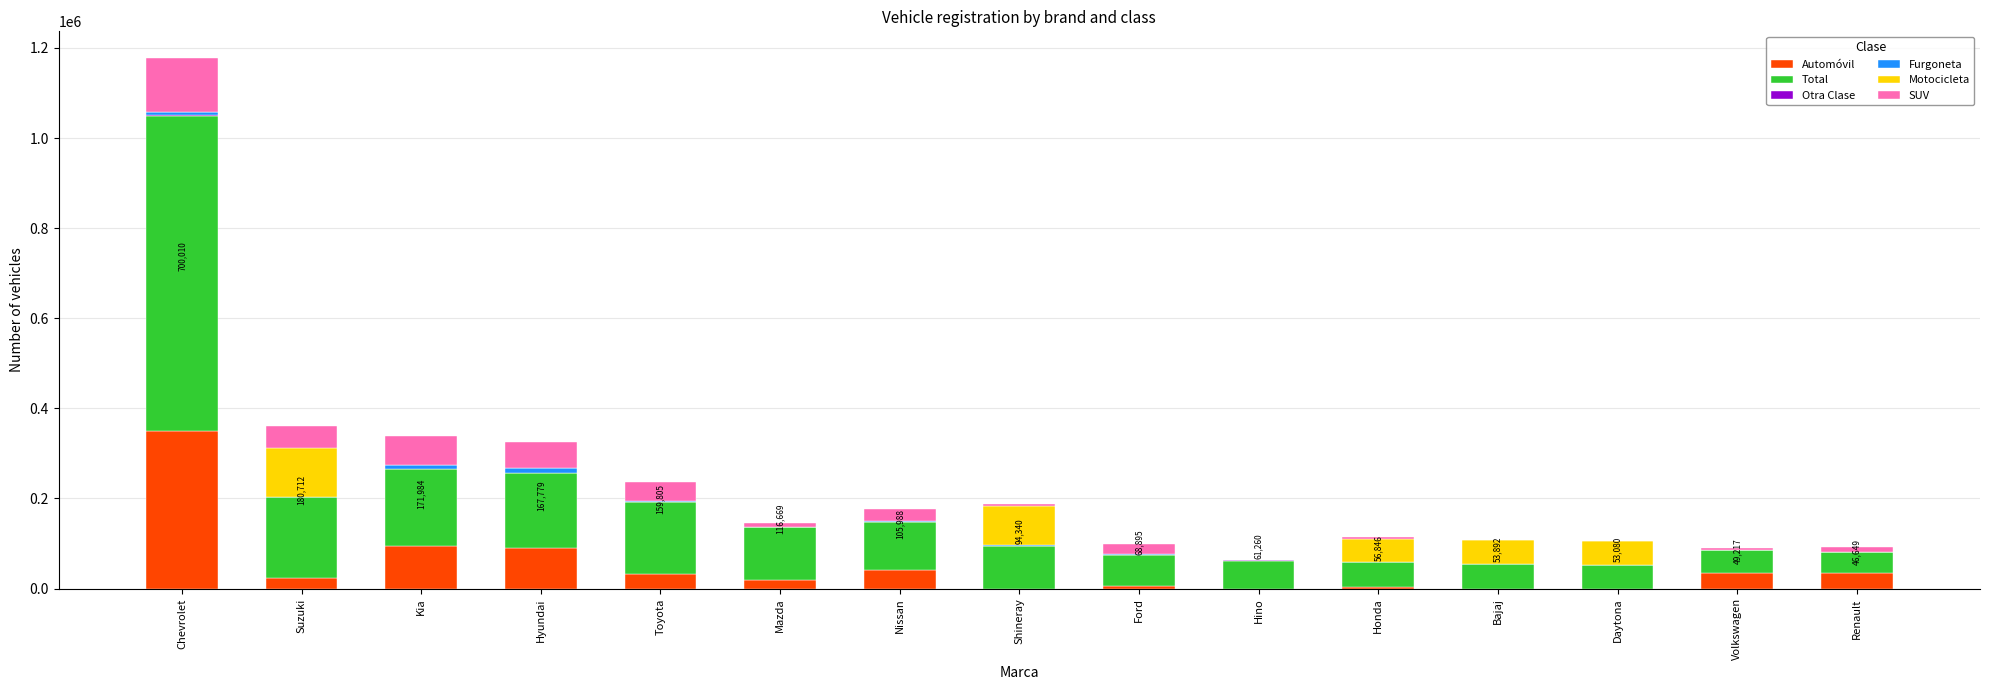

At which label does Automóvil reach its peak?

Chevrolet